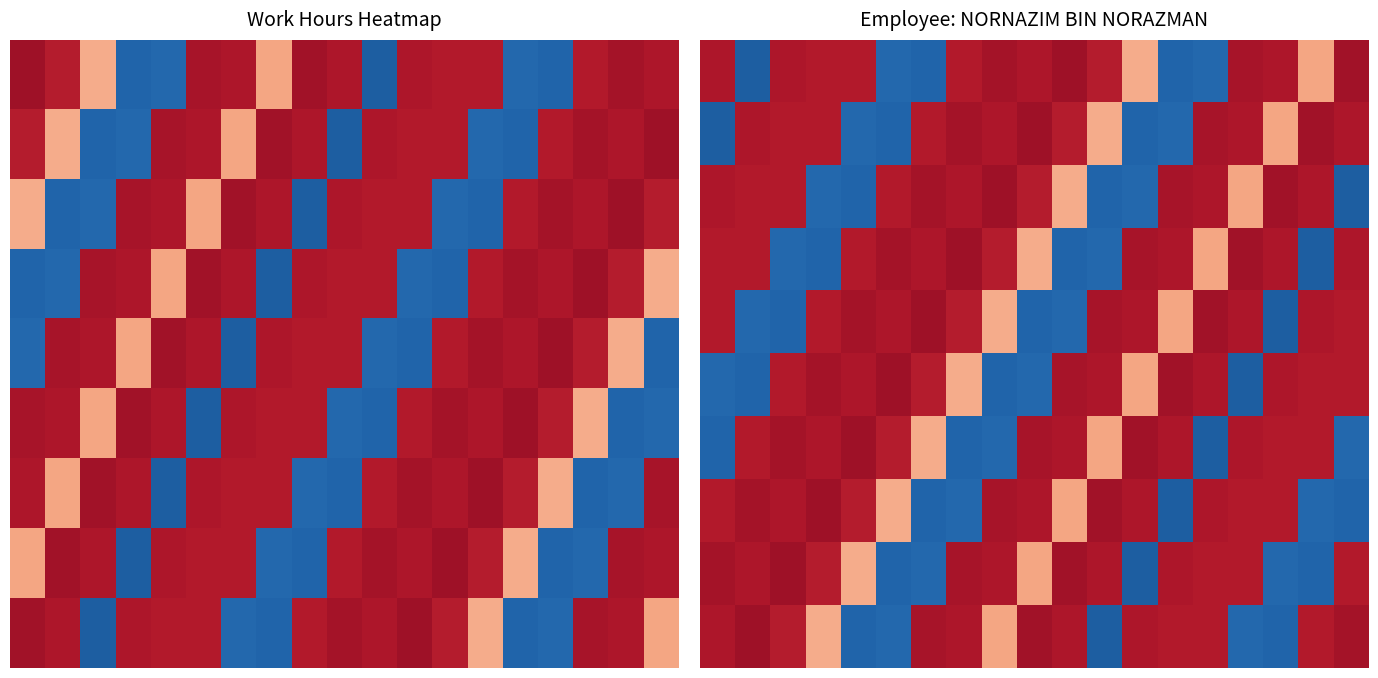

Which has a higher value, 4 or 1?

4